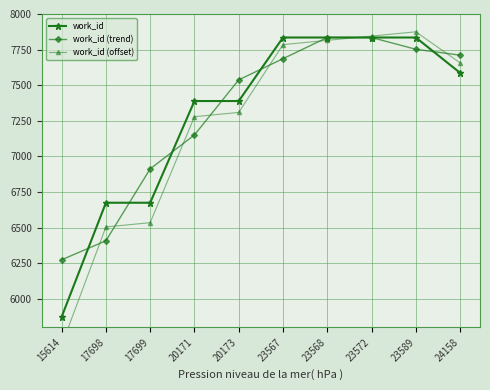

Does the chart have visible grid lines?

Yes